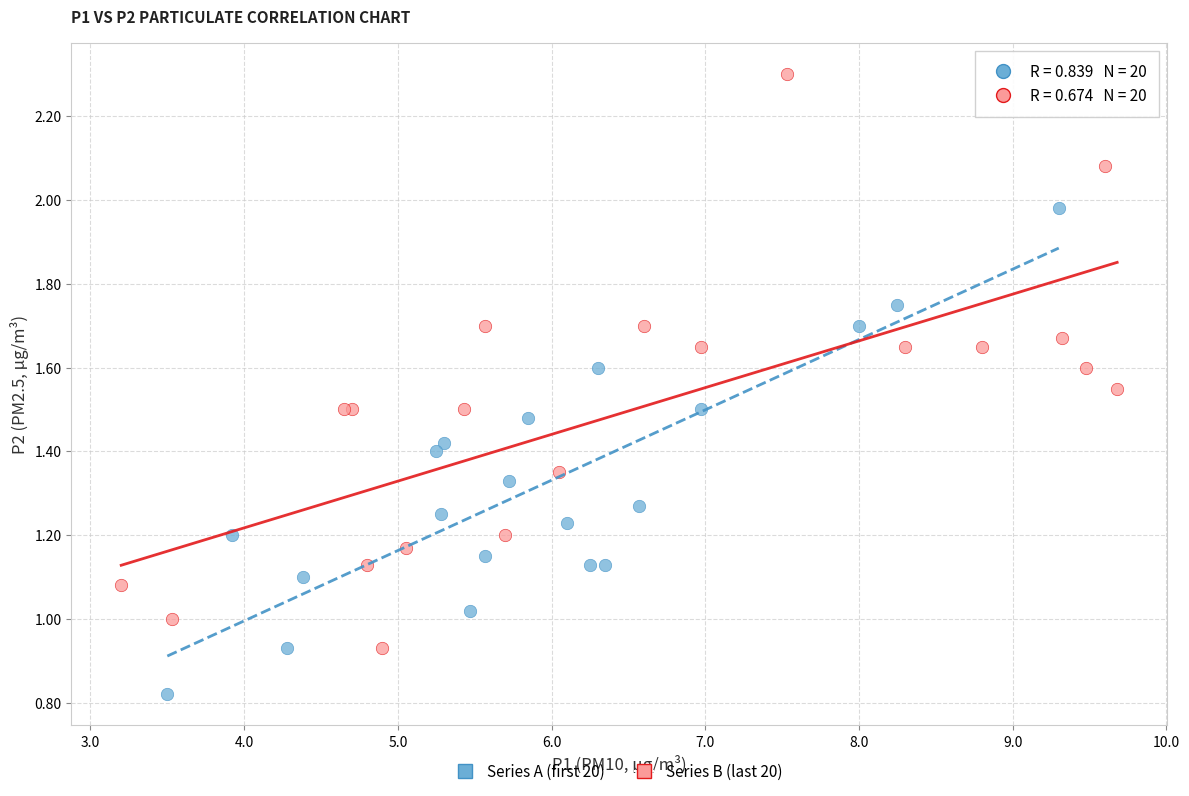

Which series contains the highest Y value?

Series B (last 20)